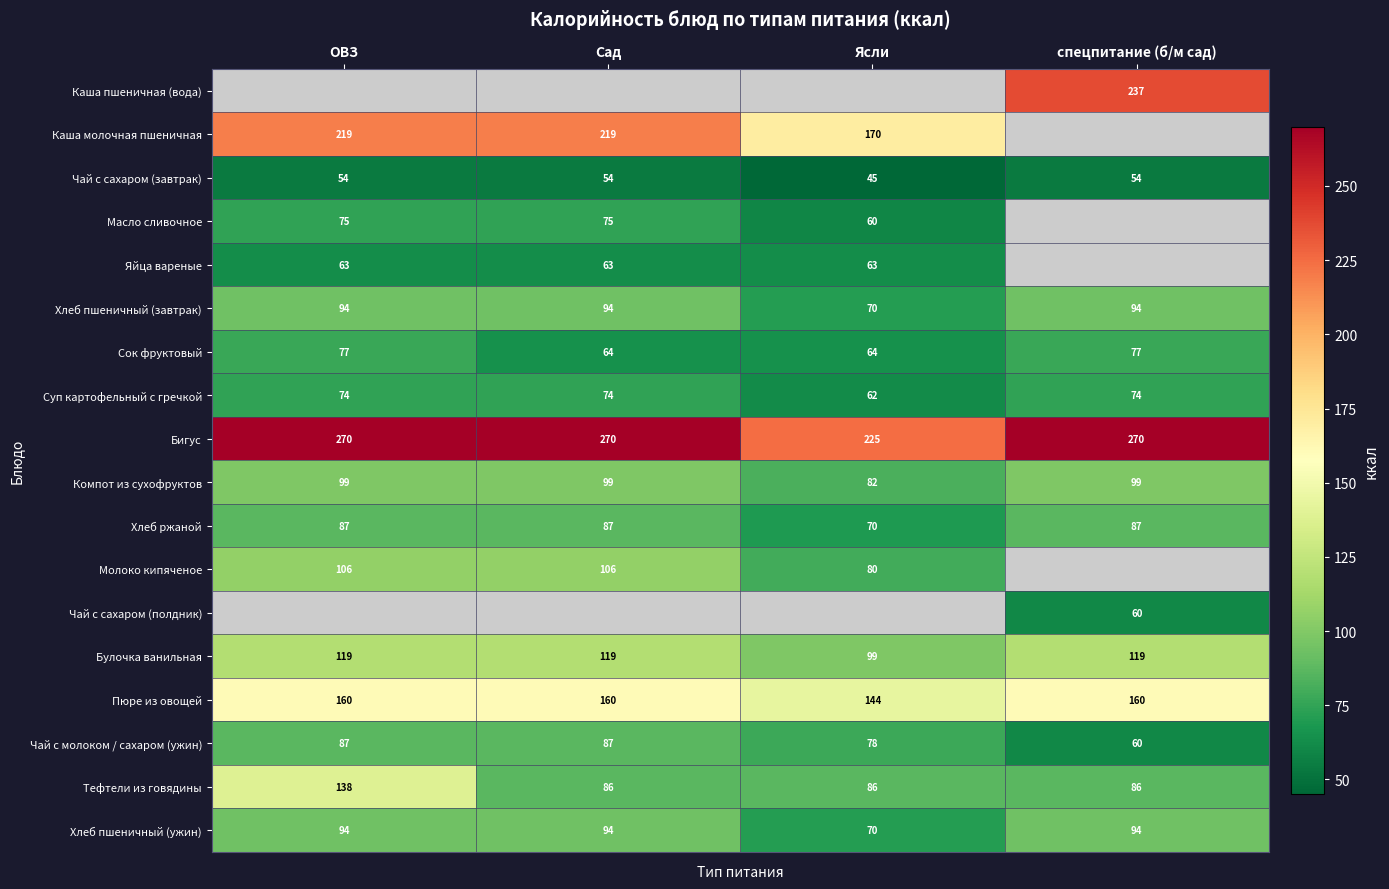

What is the lowest value of the Пюре из овощей series?

144.0